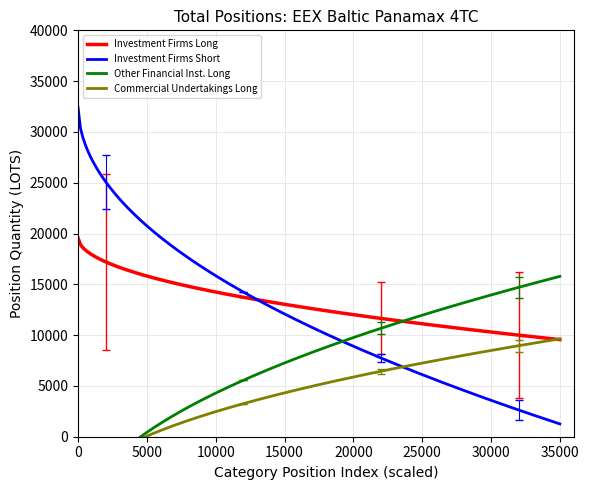

What is the minimum value for Investment Firms Short?

1260.4